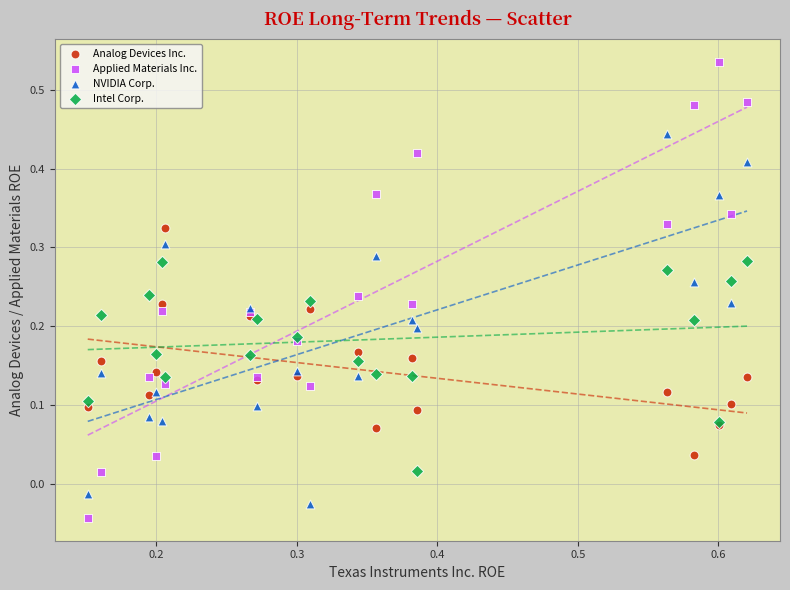

What are all the series names shown in the legend?

Analog Devices Inc., Applied Materials Inc., NVIDIA Corp., Intel Corp.